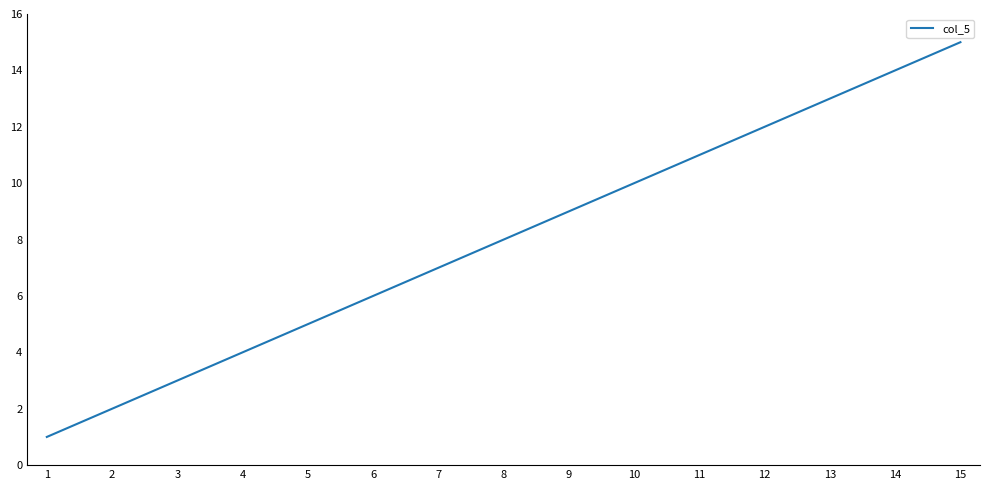

Reading left to right, transcribe all the data shown in this chart.

1	2	3	4	5	6	7	8	9	10	11	12	13	14	15